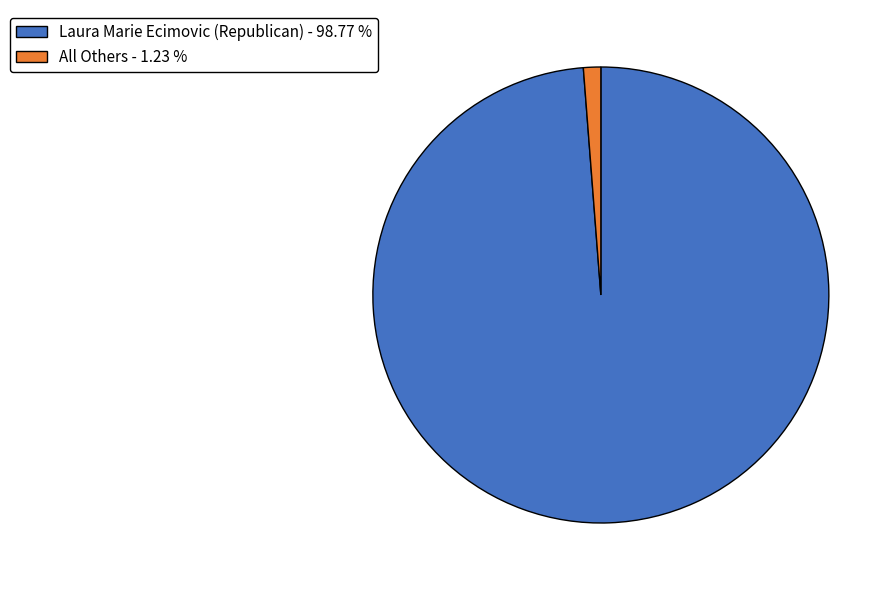

Does any single category account for the majority?

Yes